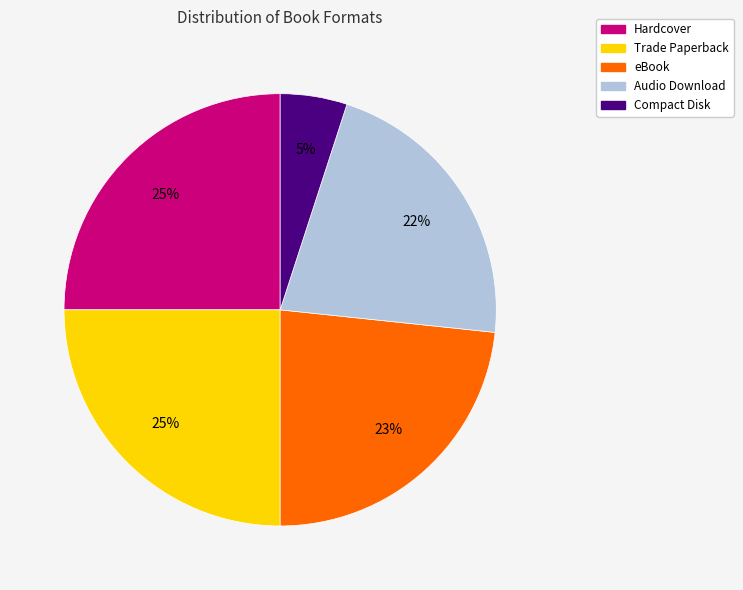

To the nearest percent, what portion does Hardcover represent?

25%